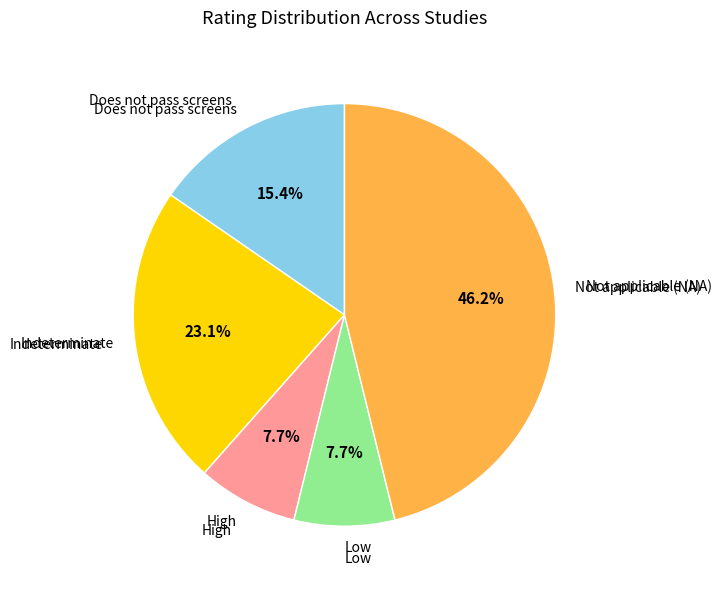

Which slice is the largest?

Not applicable (NA)